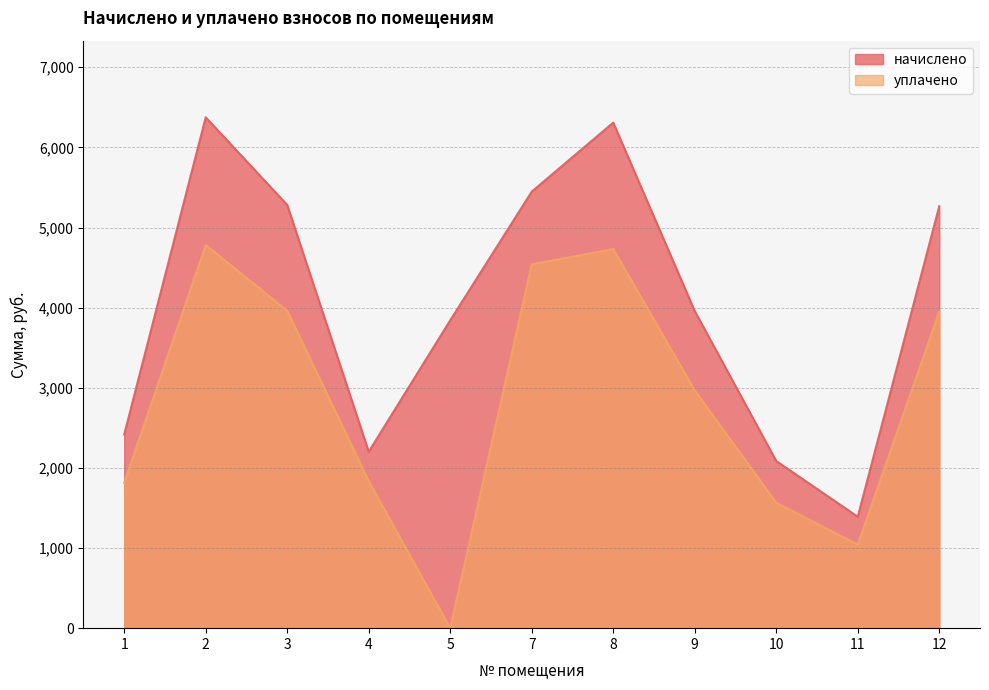

What value does the начислено series have at 1?

2417.8